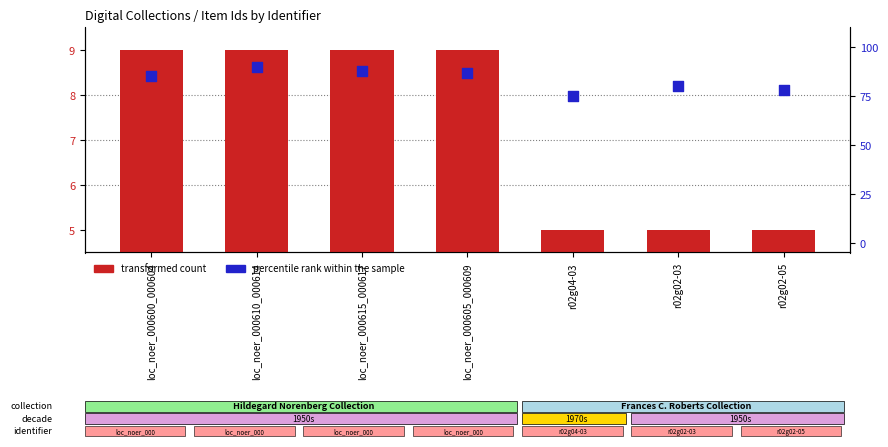

Which series contains the highest Y value?

percentile rank within the sample